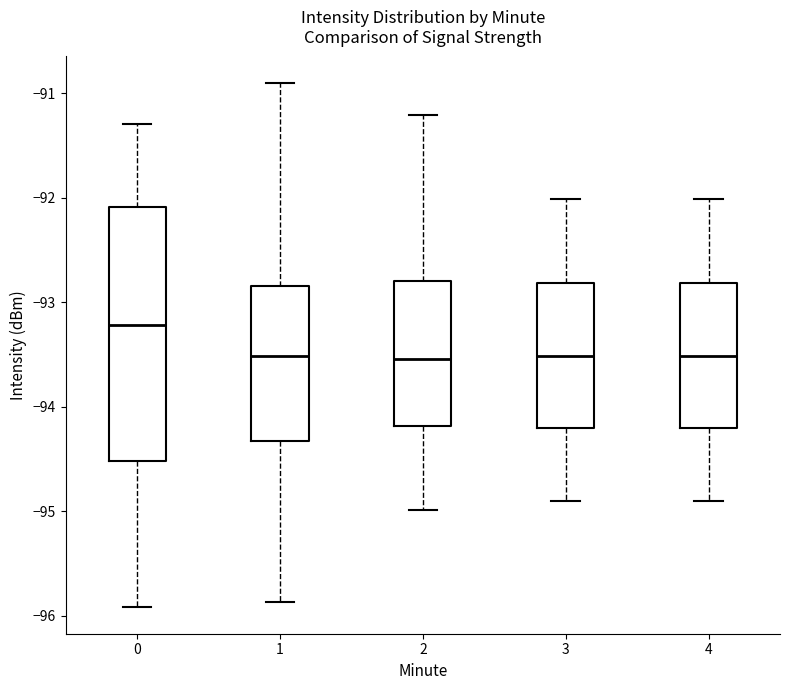

Comparing the boxes themselves (not the whiskers), which one is the tallest?

0